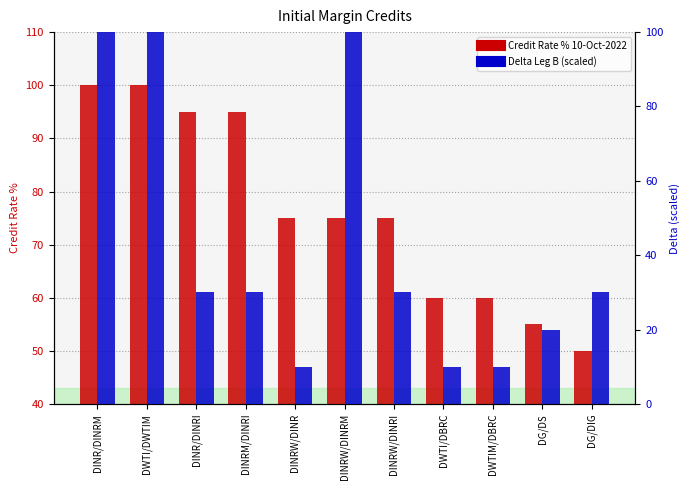

Reading left to right, extract all data points from this chart.

Credit Rate 10-Oct-2022: 100	100	95	95	75	75	75	60	60	55	50
Delta Leg B (scaled): 100	100	30	30	10	100	30	10	10	20	30